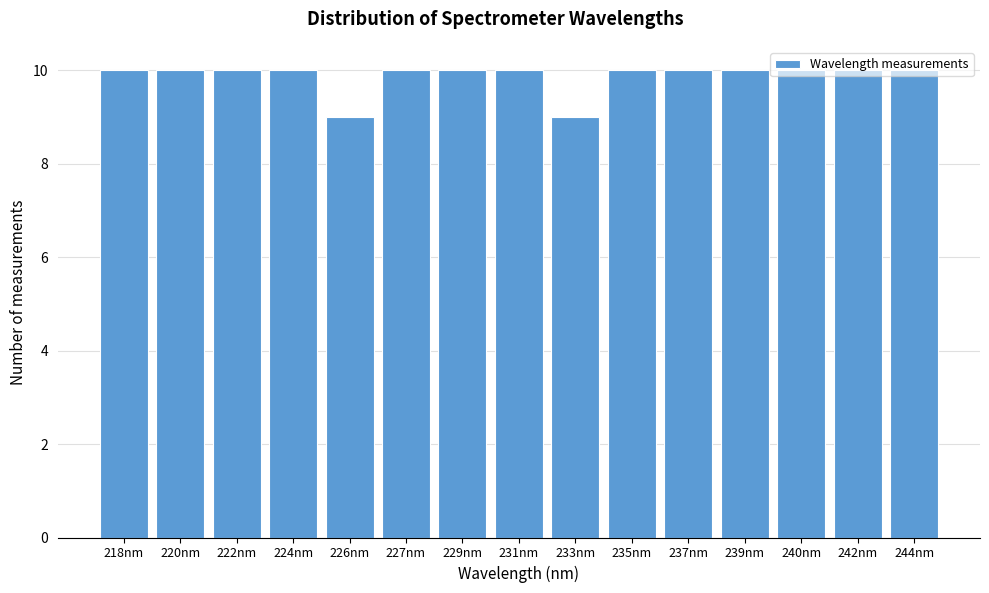

What is the sum of the values at 244nm and 229nm?

20